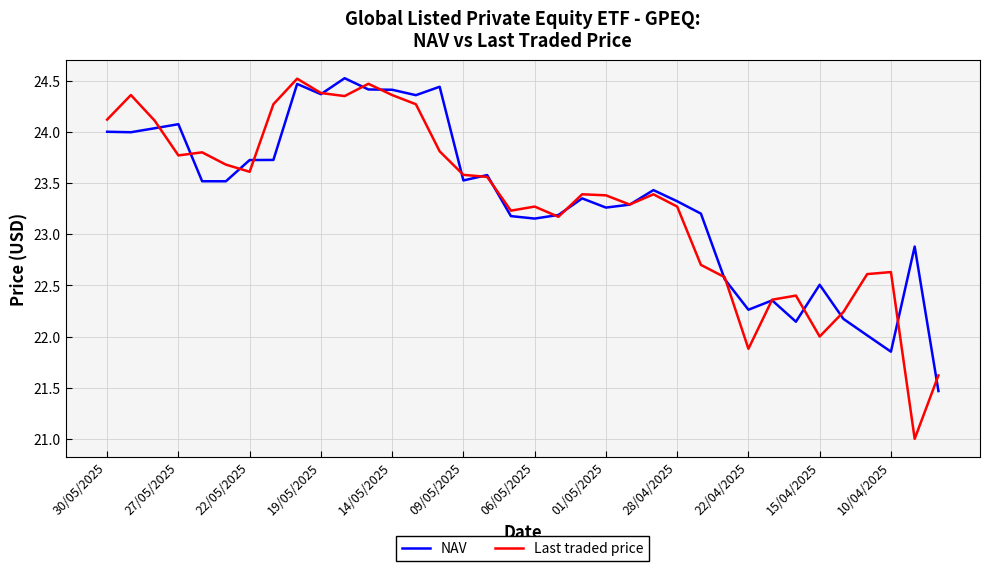

What is the minimum value shown in the chart?

21.0